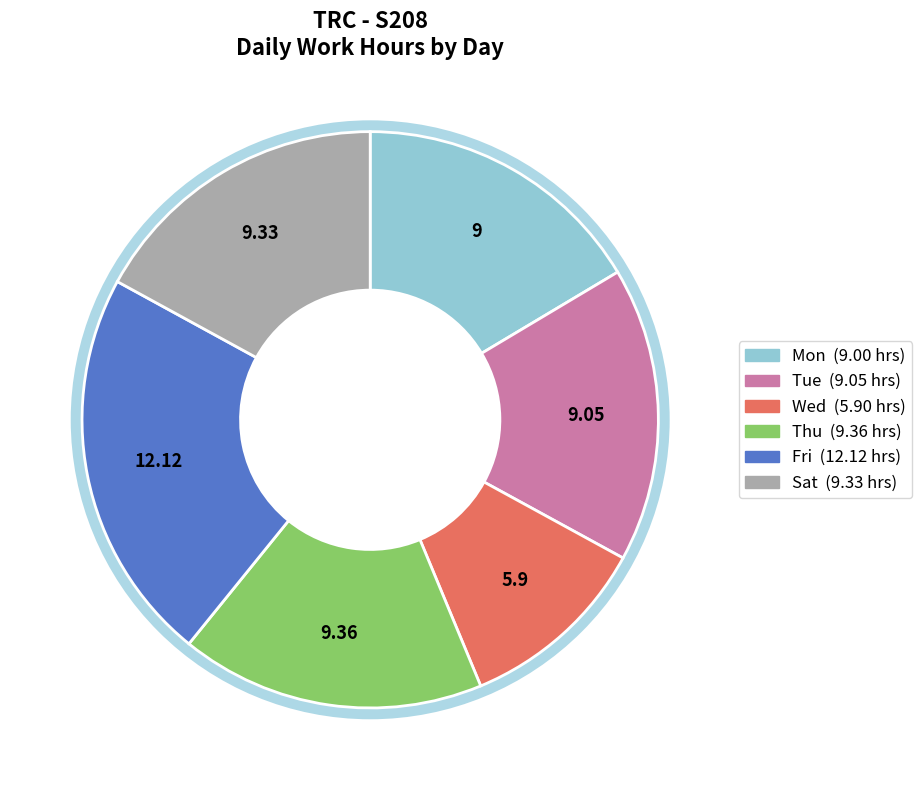

The Thu slice represents 17% of the pie. True or false?

True